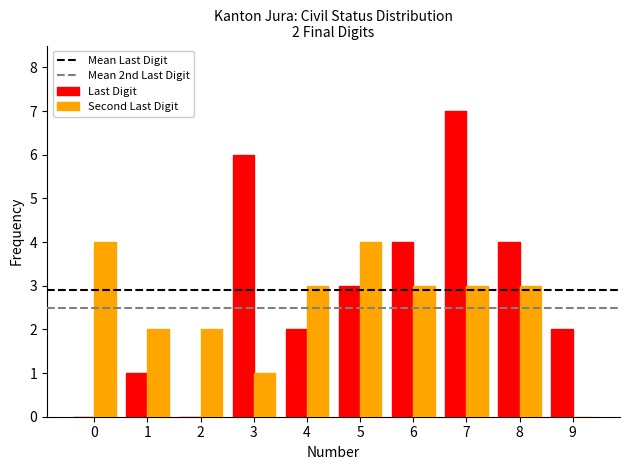

The value of Last Digit at 5 is 3. True or false?

True